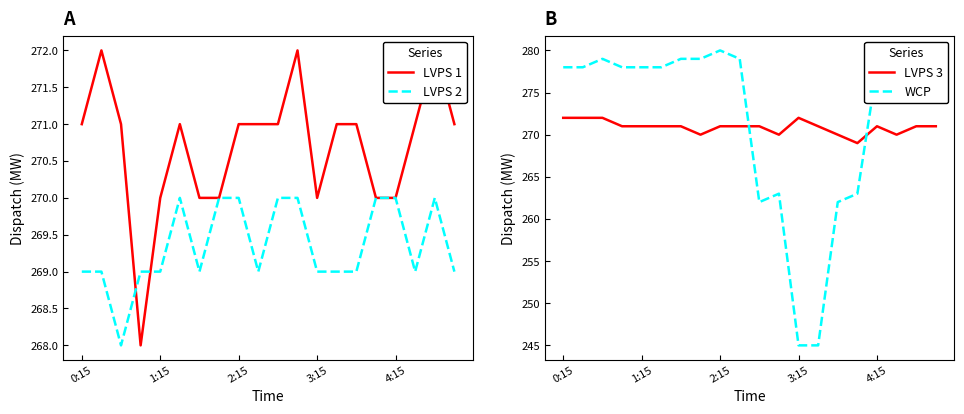

How many values in the LVPS 3 series are below 271?

5